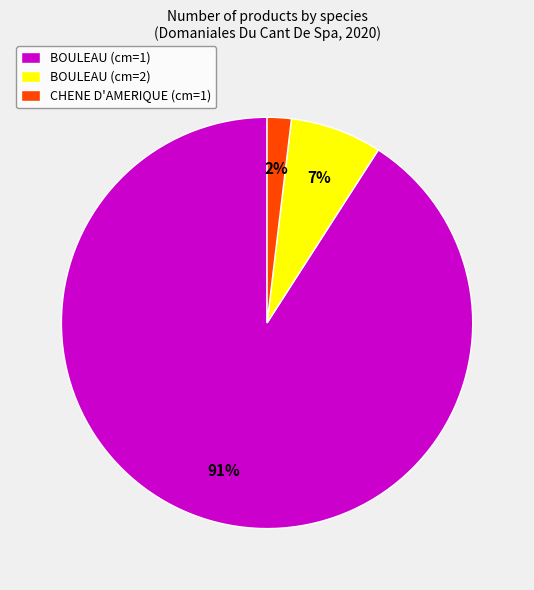

Is there any slice that represents more than half of the pie?

Yes